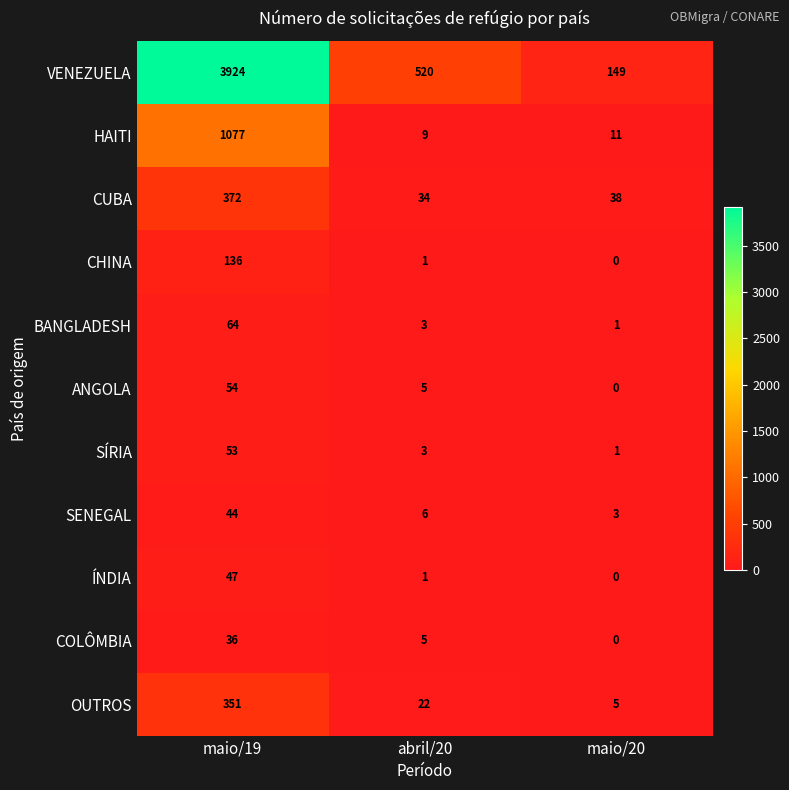

What is the difference between the maximum and minimum values in the SENEGAL series?

41